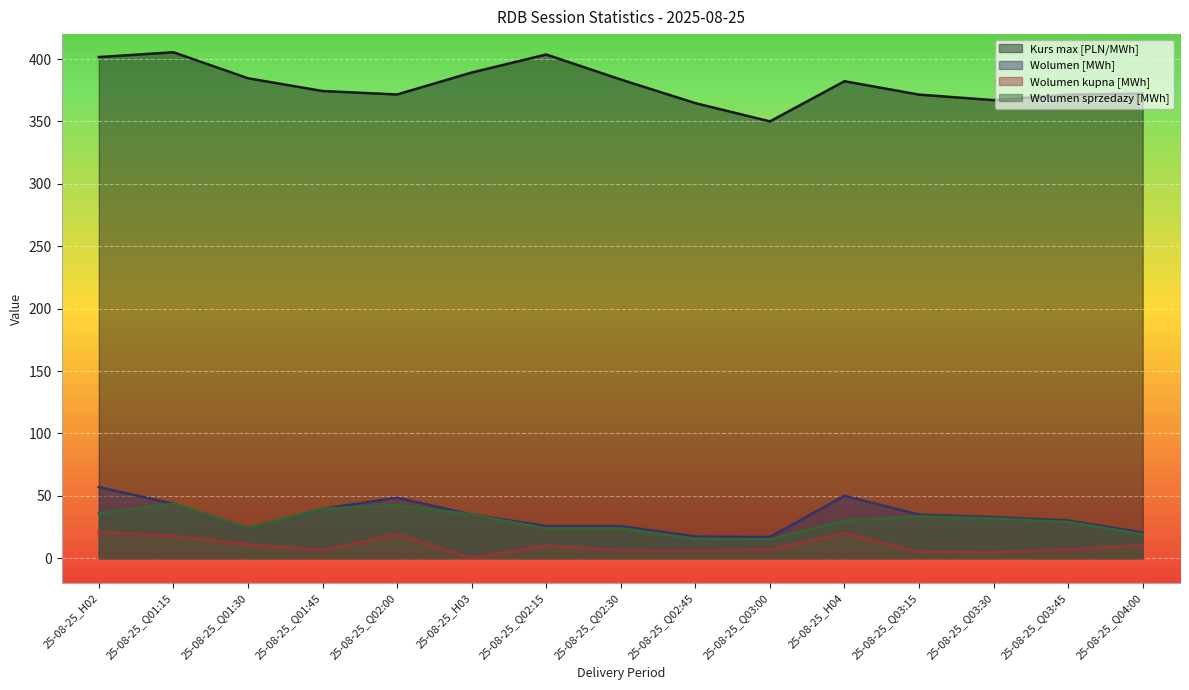

How many series are shown in this chart?

4